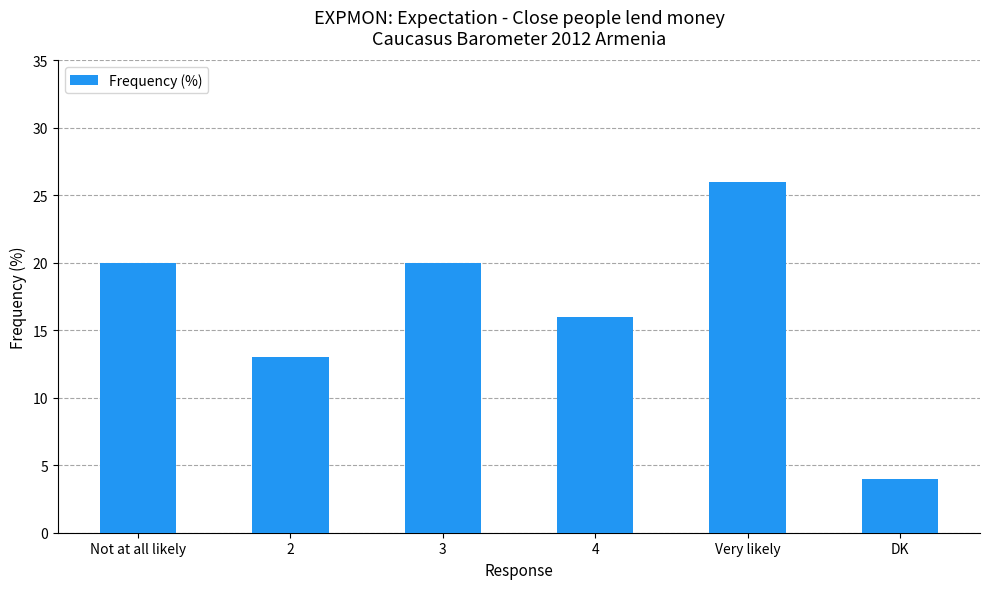

True or false: the data shows 3 at 2.

False